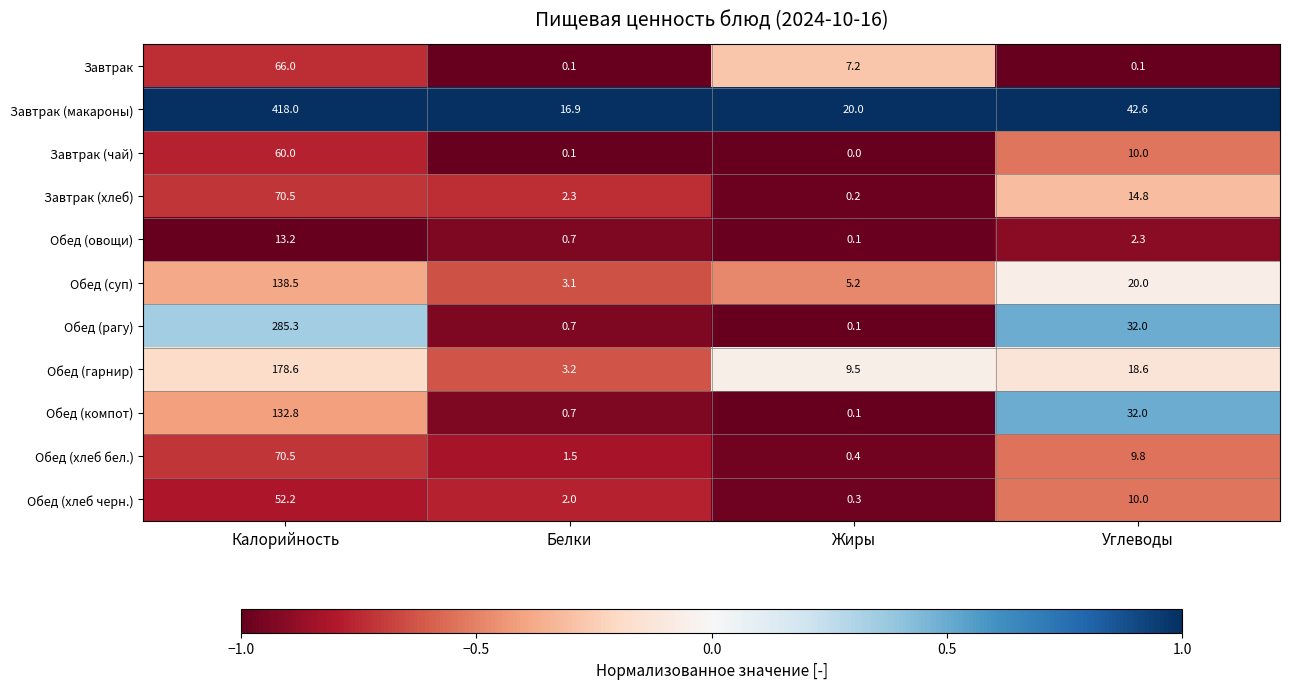

What is the maximum value shown in the chart?

418.0